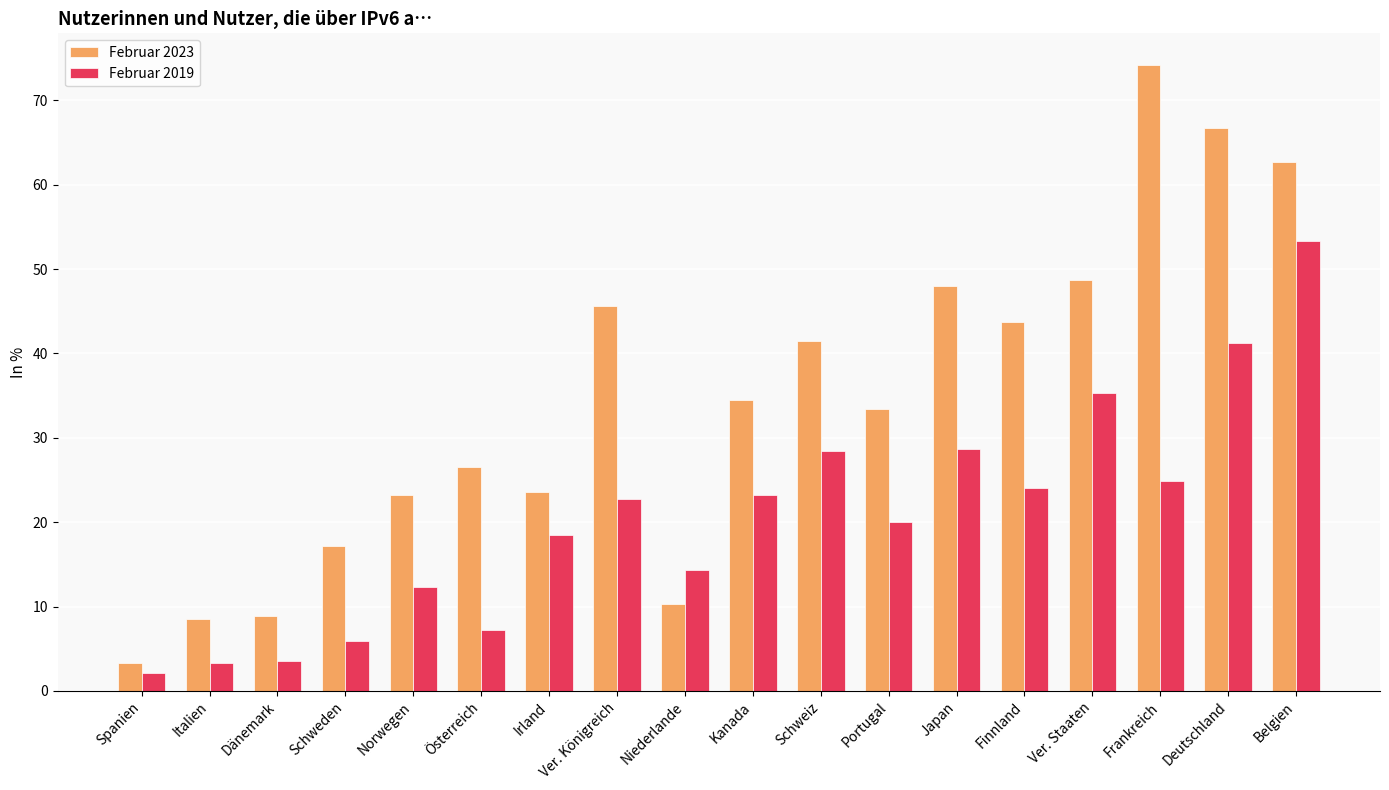

Rank the series by their average value, from lowest to highest.

Februar 2019, Februar 2023